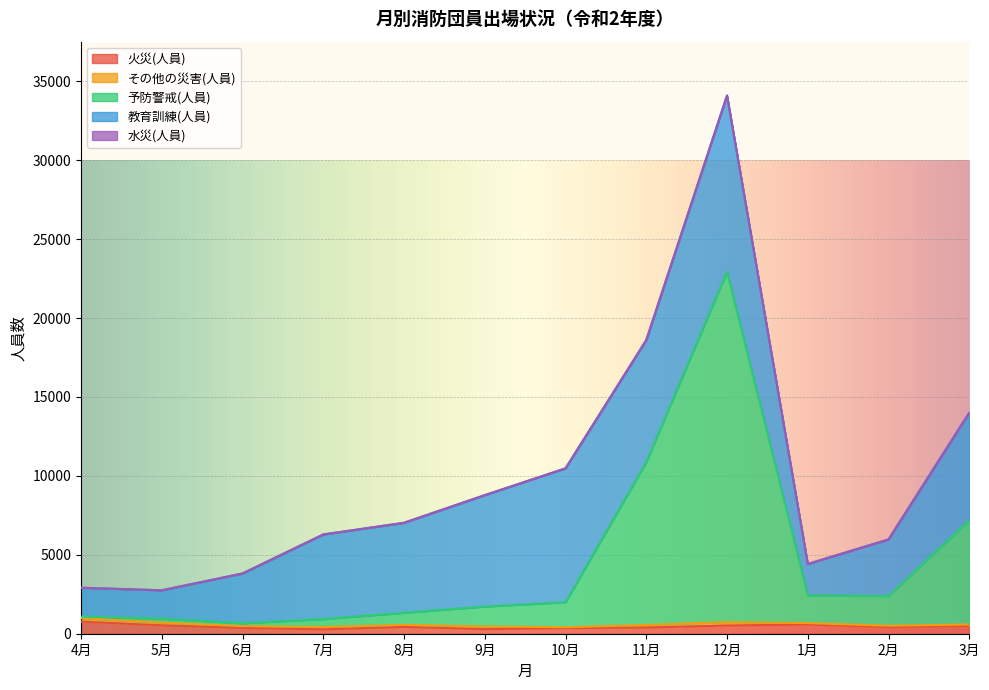

What is the label of the 5th point from the right?

11月